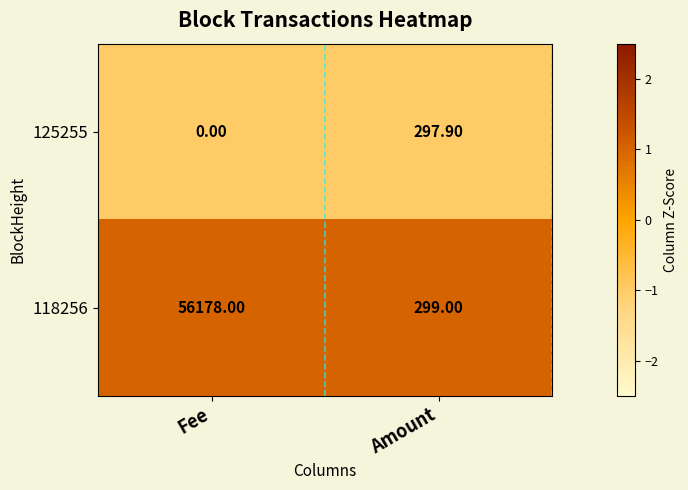

What is the difference between the highest and lowest values at Amount?

1.1